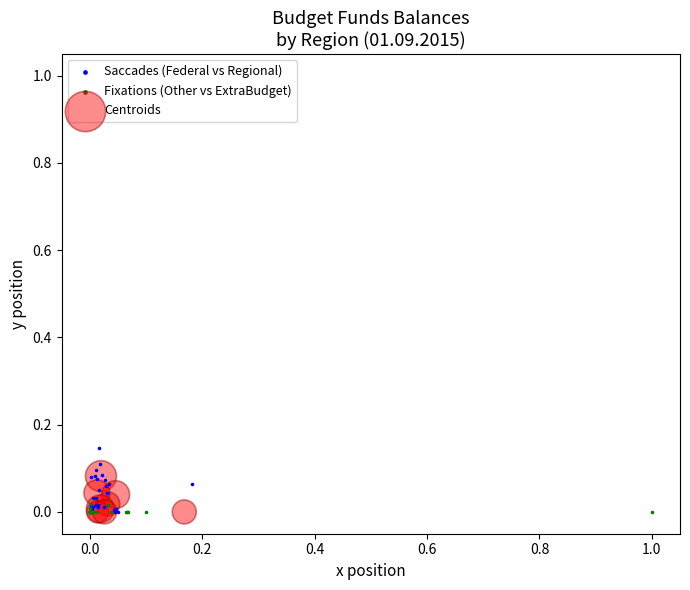

Which series reaches the maximum Y coordinate?

Saccades (Federal vs Regional)